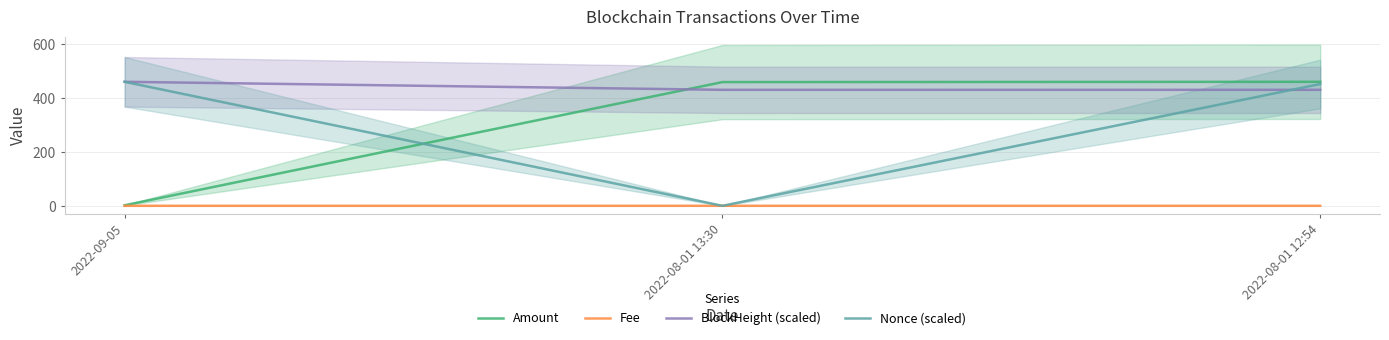

How many lines are shown in the chart?

4